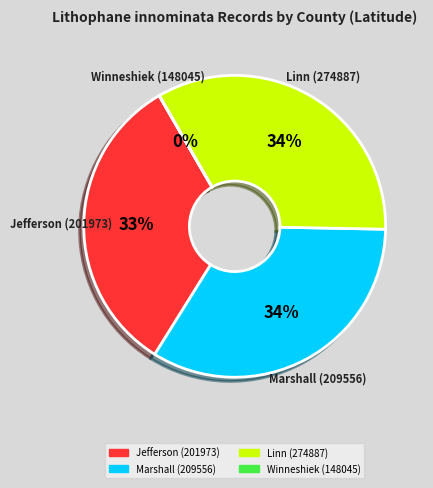

To the nearest percent, what percentage of the pie is Linn (274887)?

34%